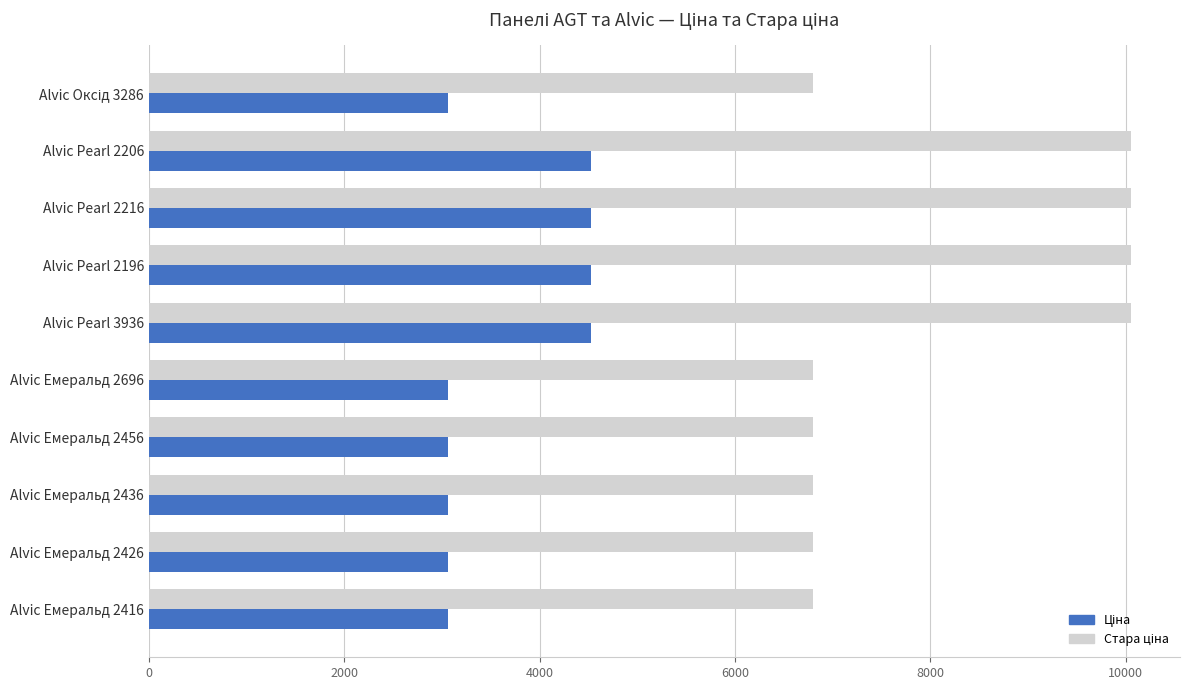

What is the spread (max minus min) of values at Alvic Емеральд 2426?

3739.6